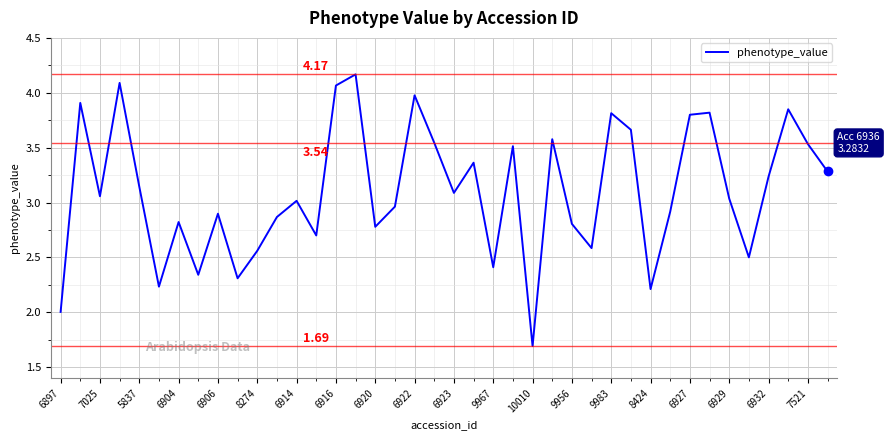

What is the change in value from 9956 to 6929?

+0.2